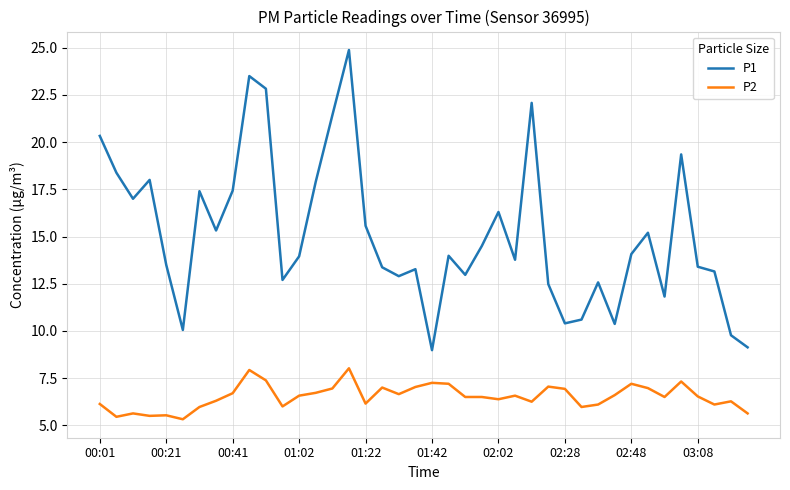

Rank the series by their average value, from highest to lowest.

P1, P2